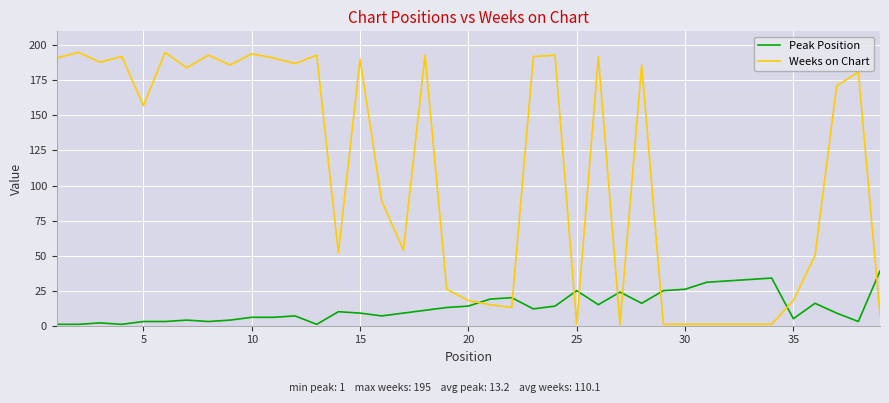

How many intersections are there between Weeks on Chart and Peak Position?

9